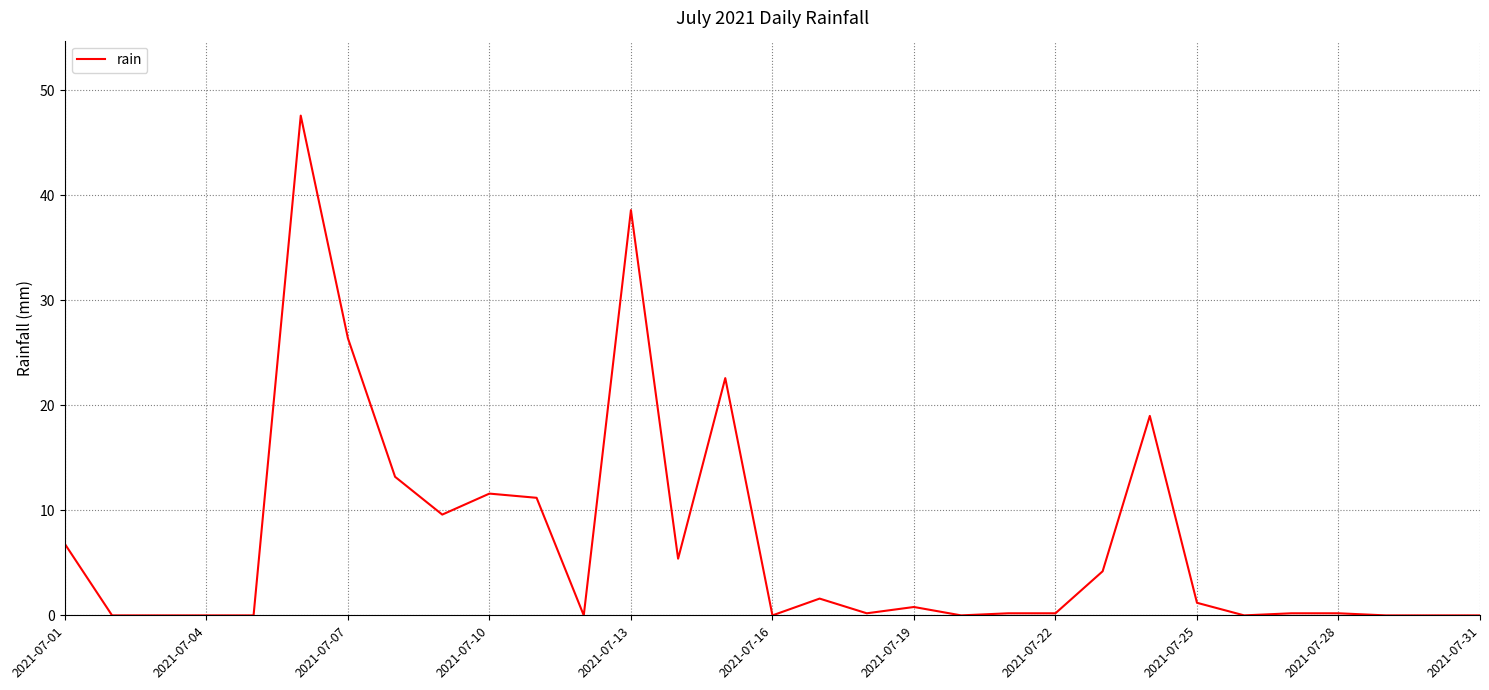

What is the greatest value displayed?

47.6